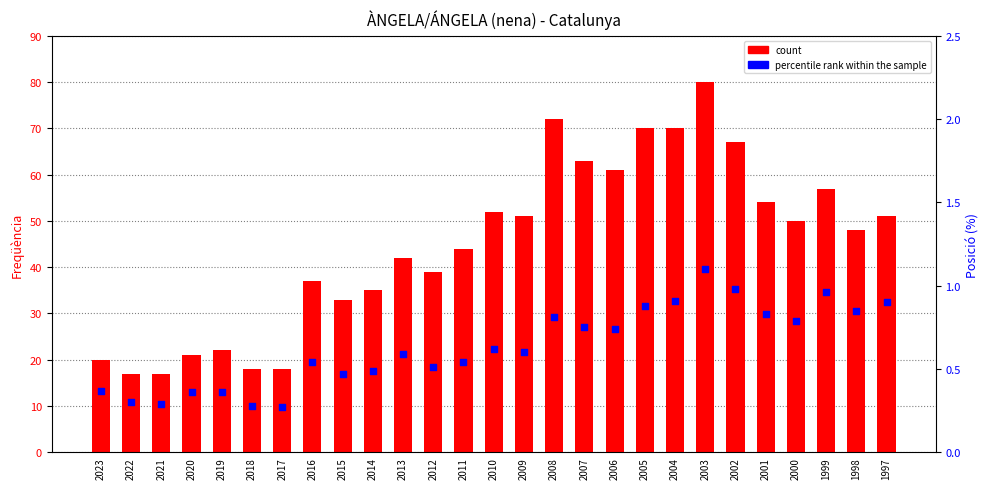

At which category is the sum across all series the highest?

2003